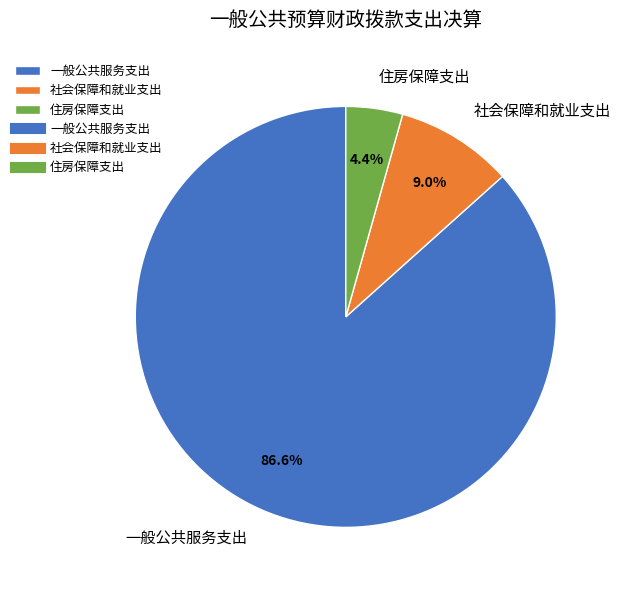

The 一般公共服务支出 slice represents 87% of the pie. True or false?

True